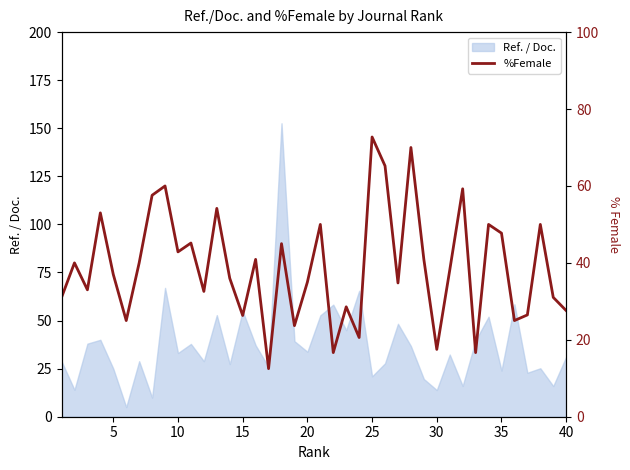

Reading left to right, what are all the values shown in this chart?

31.0	40.0	33.0	53.0	37.0	25.0	40.0	57.6	60.0	42.9	45.2	32.6	54.2	36.0	26.3	40.9	12.5	45.0	23.7	35.0	50.0	16.7	28.6	20.6	72.7	65.2	34.8	70.0	40.9	17.5	38.1	59.3	16.7	50.0	47.7	25.0	26.5	50.0	31.0	27.6